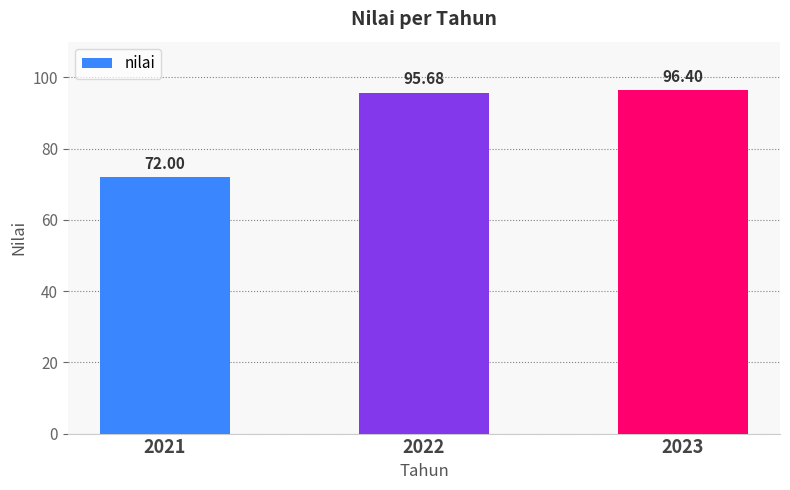

The chart shows a value of 96.4 at 2023. True or false?

True